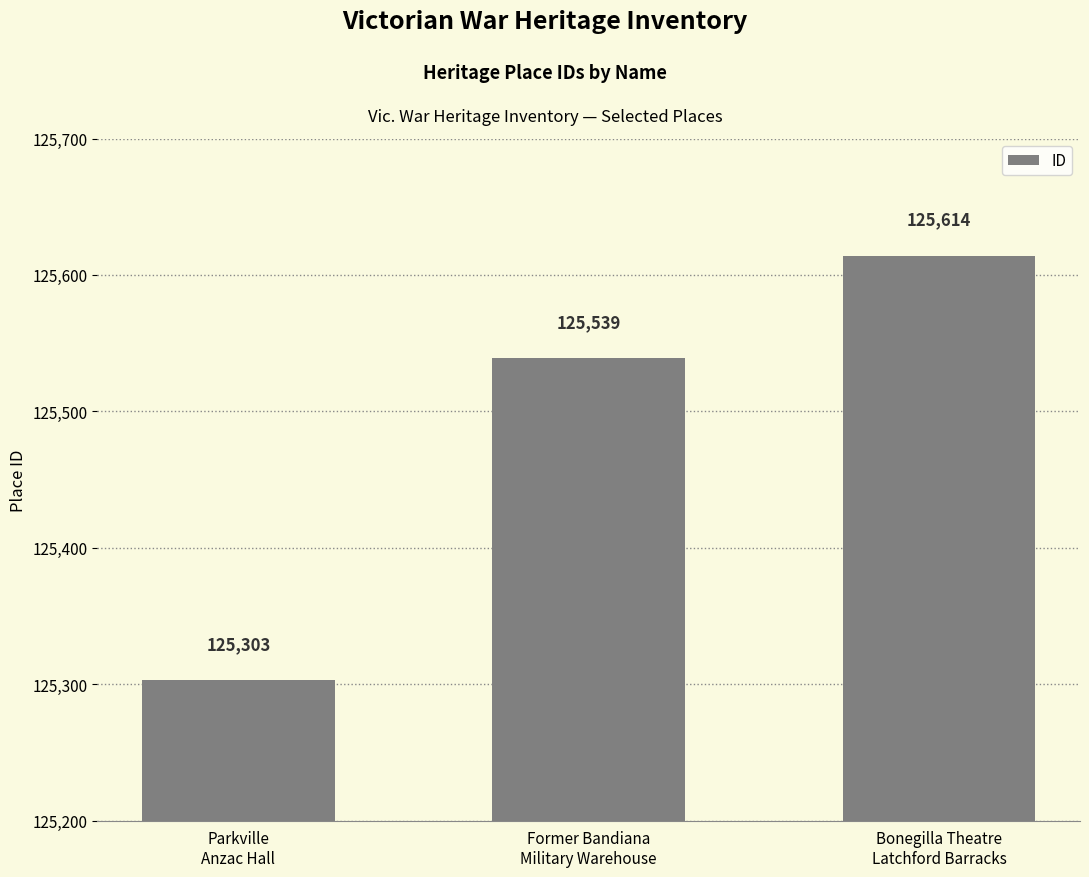

How many values are between 125303 and 125614?

3